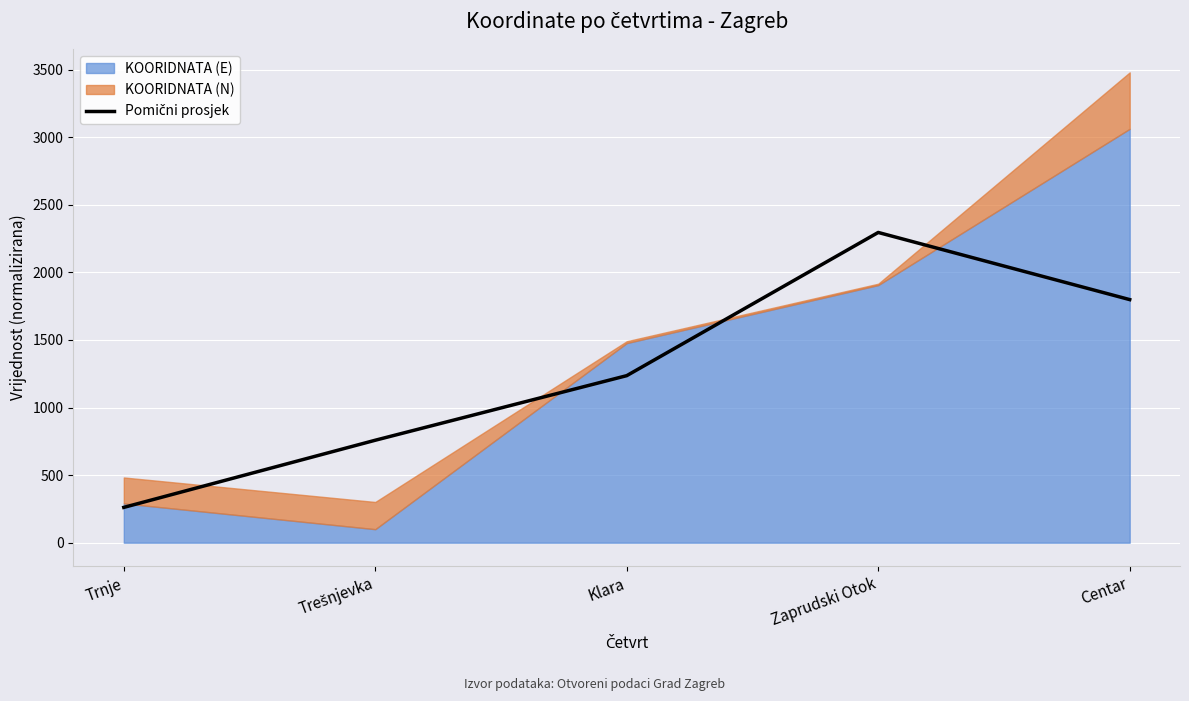

Reading left to right, what are all the values shown in this chart?

Trnje=261.3	Trešnjevka=758.1	Klara=1236.0	Zaprudski Otok=2295.5	Centar=1798.7